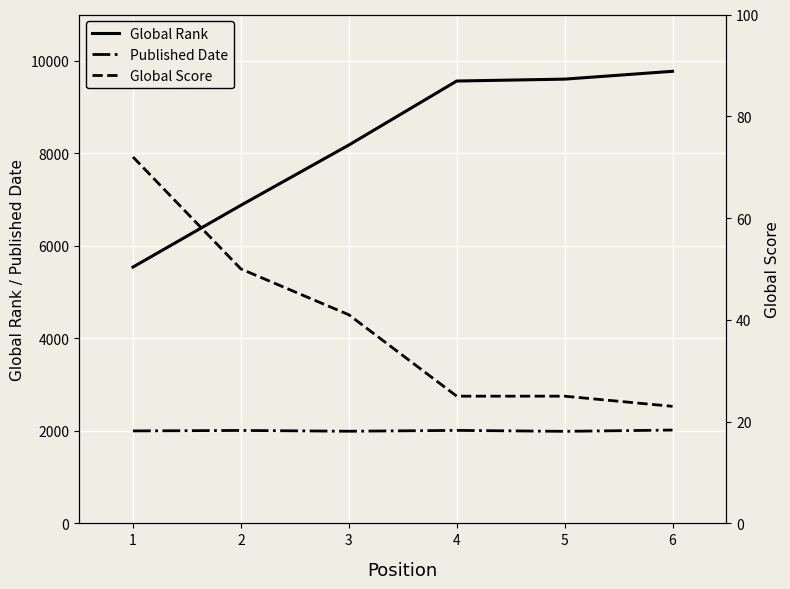

How many lines are shown in the chart?

3